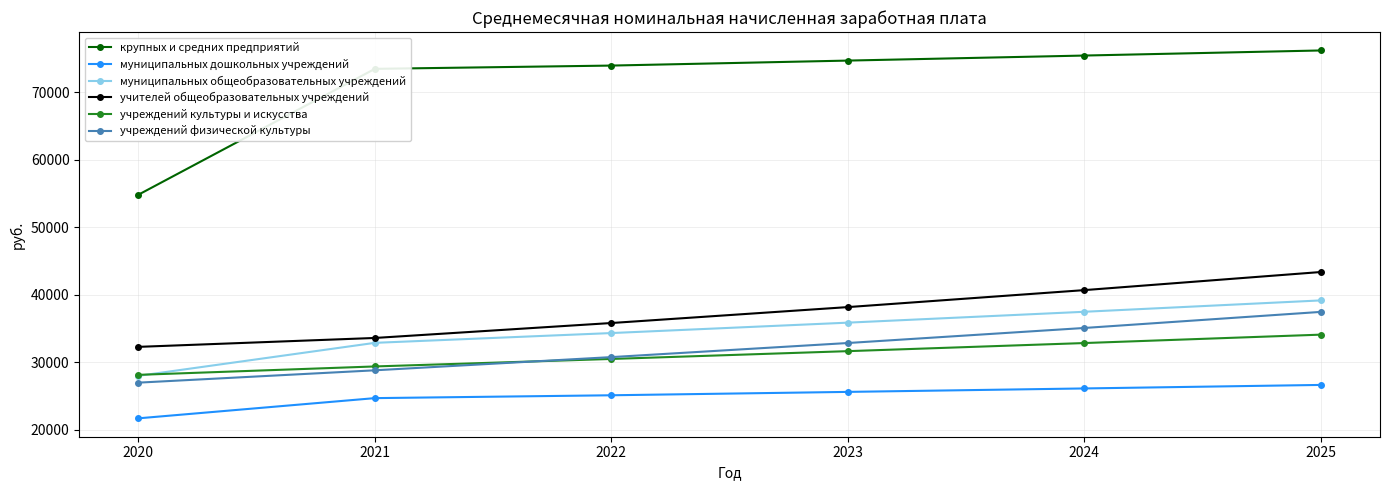

What is the minimum value for учреждений физической культуры?

26952.1